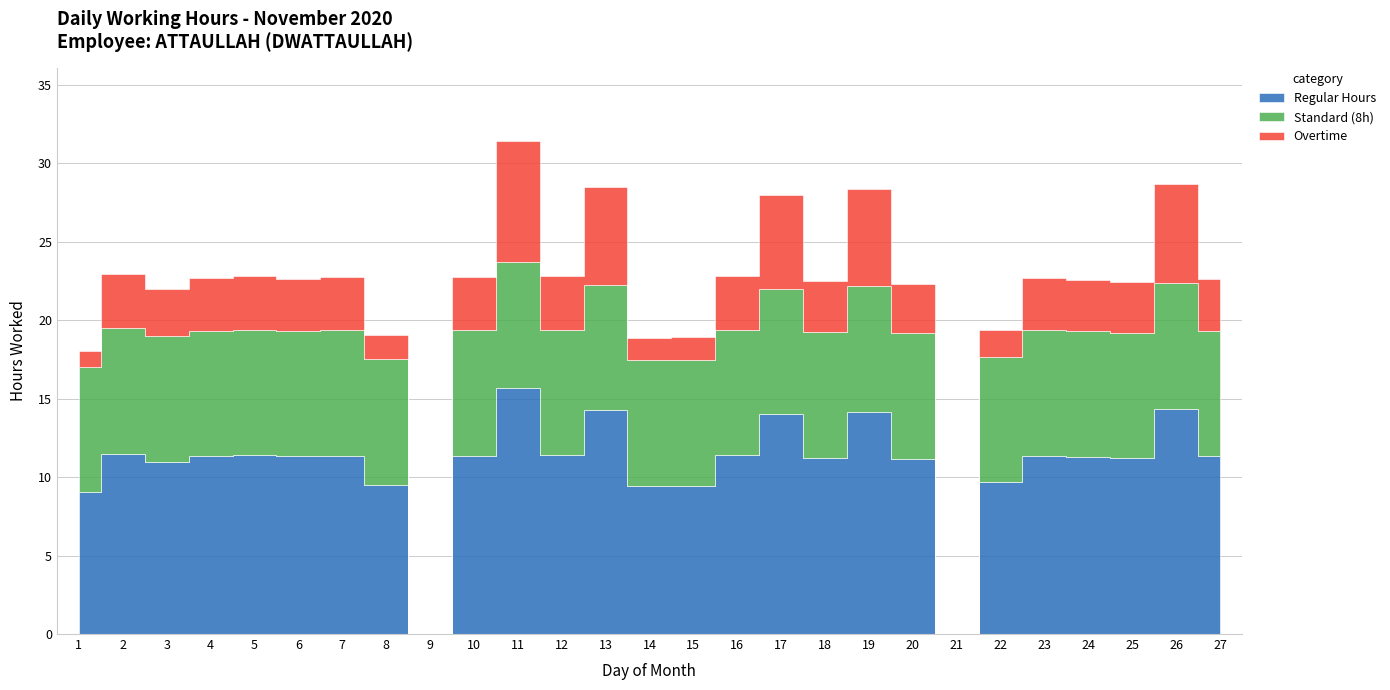

The Overtime series shows 3.4 at 16. True or false?

True